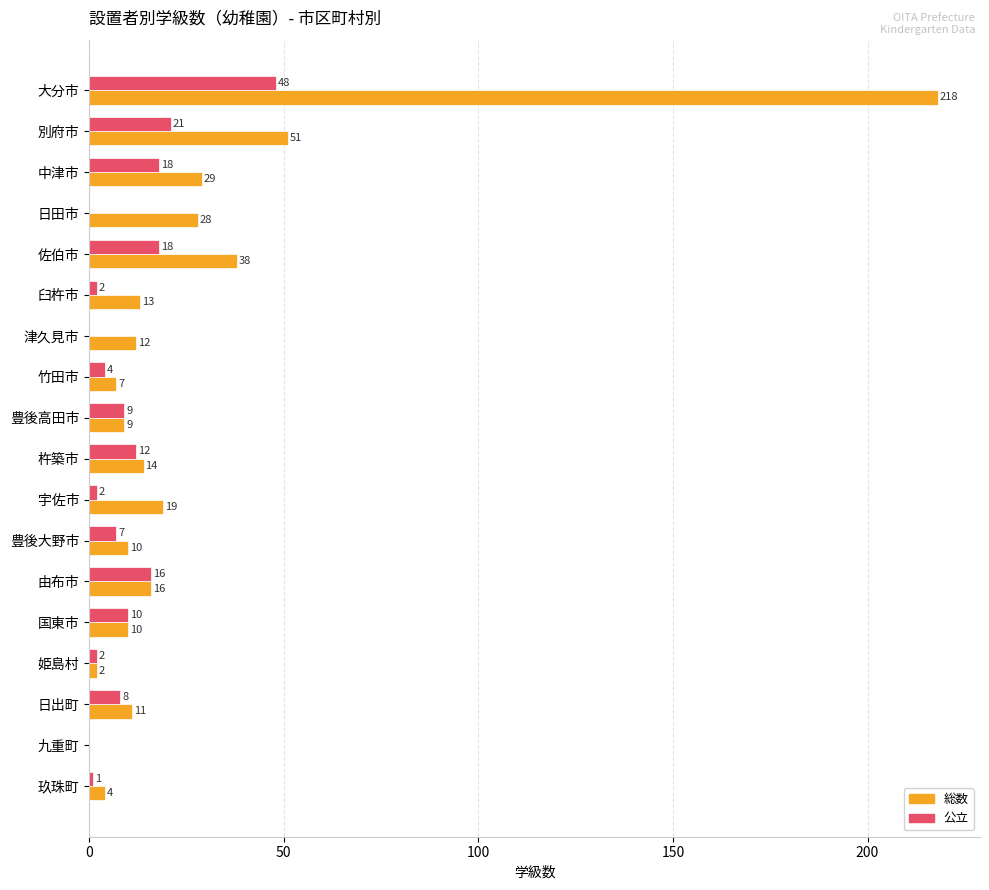

Which series has the largest total across all categories?

総数